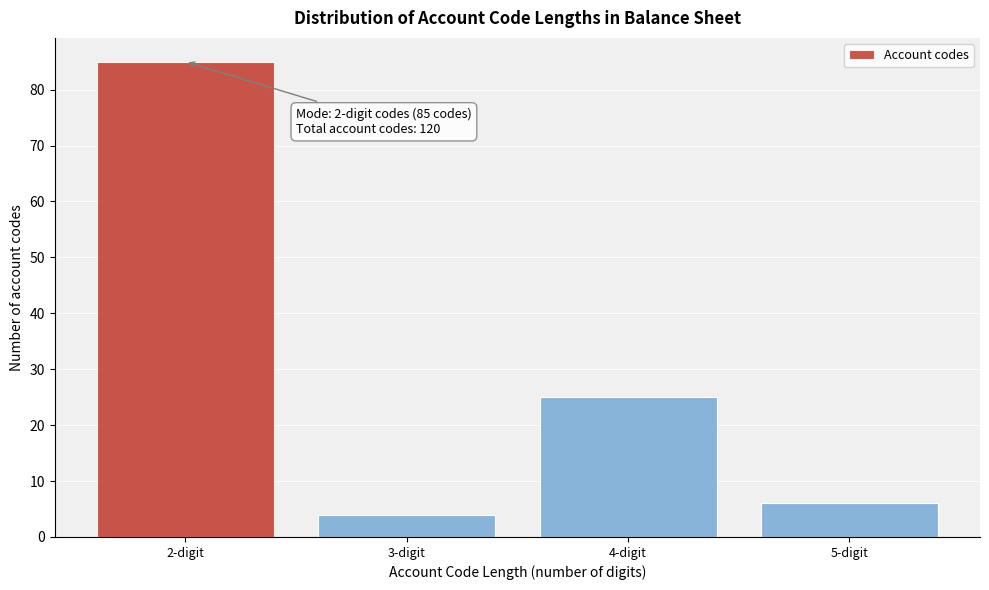

Reading right to left, transcribe all the data shown in this chart.

6	25	4	85